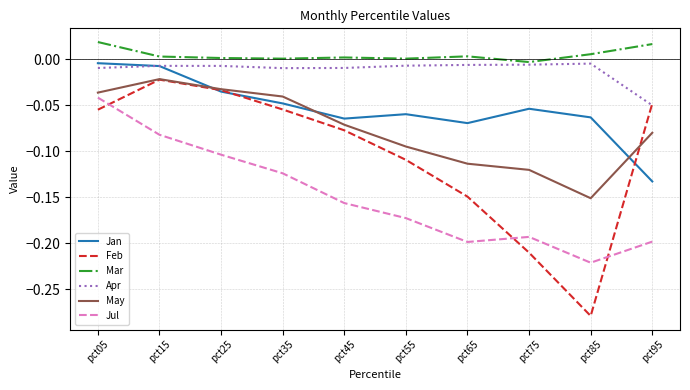

Is the value of Mar at pct05 greater than the value of Feb at pct95?

Yes